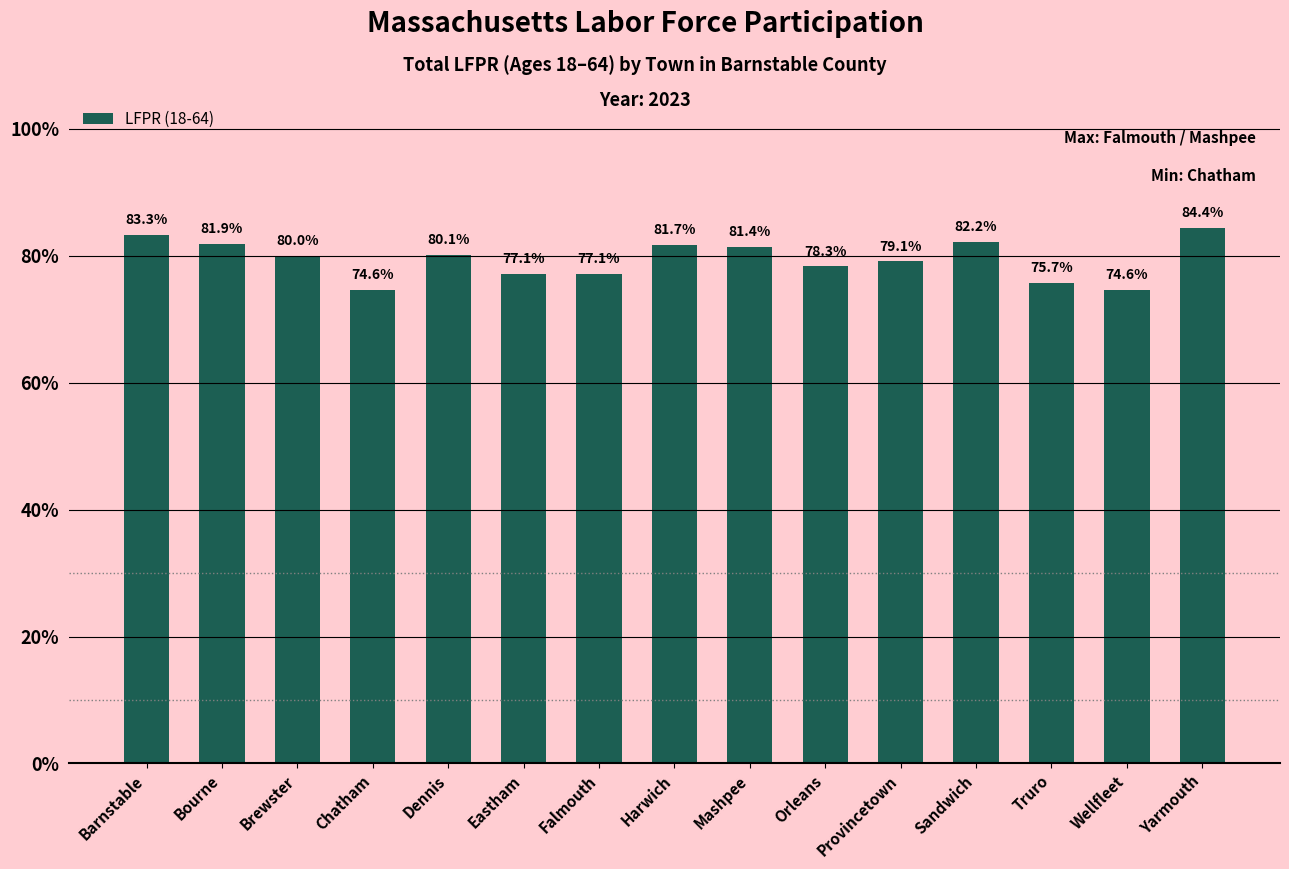

Are the bars horizontal?

No